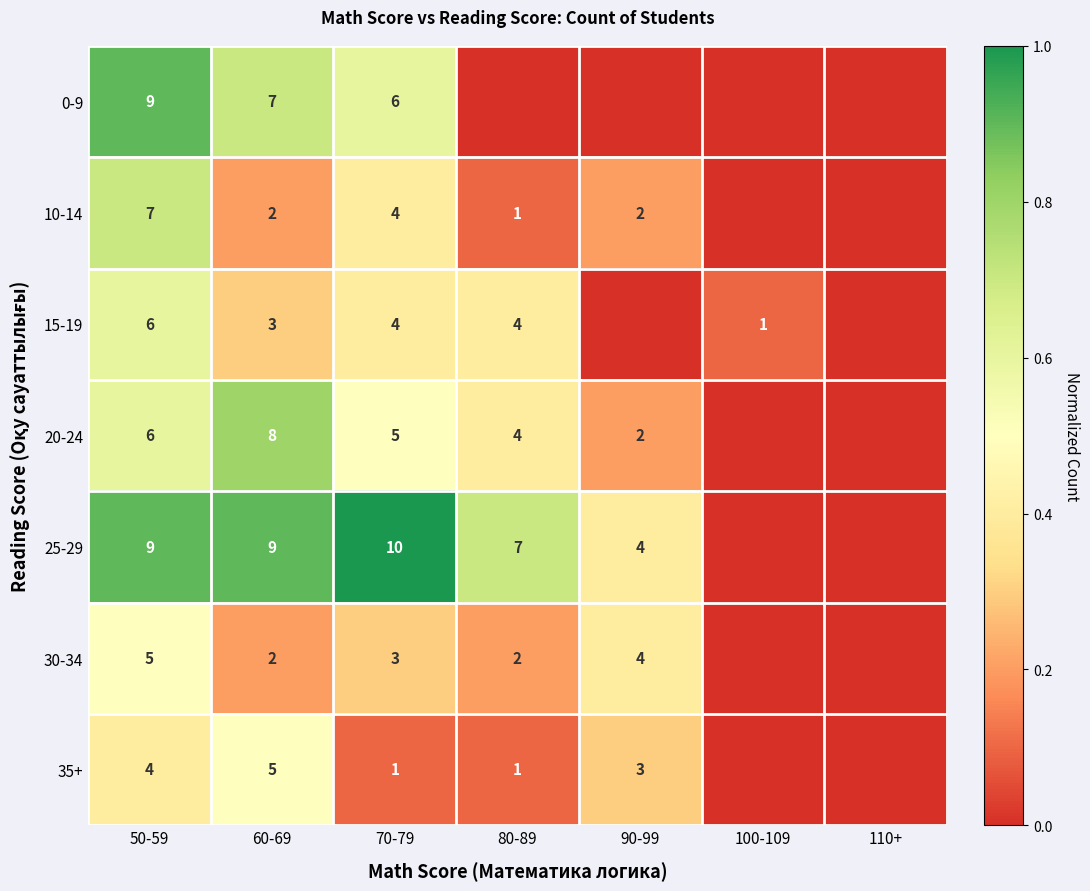

At which category is the sum across all series the highest?

50-59